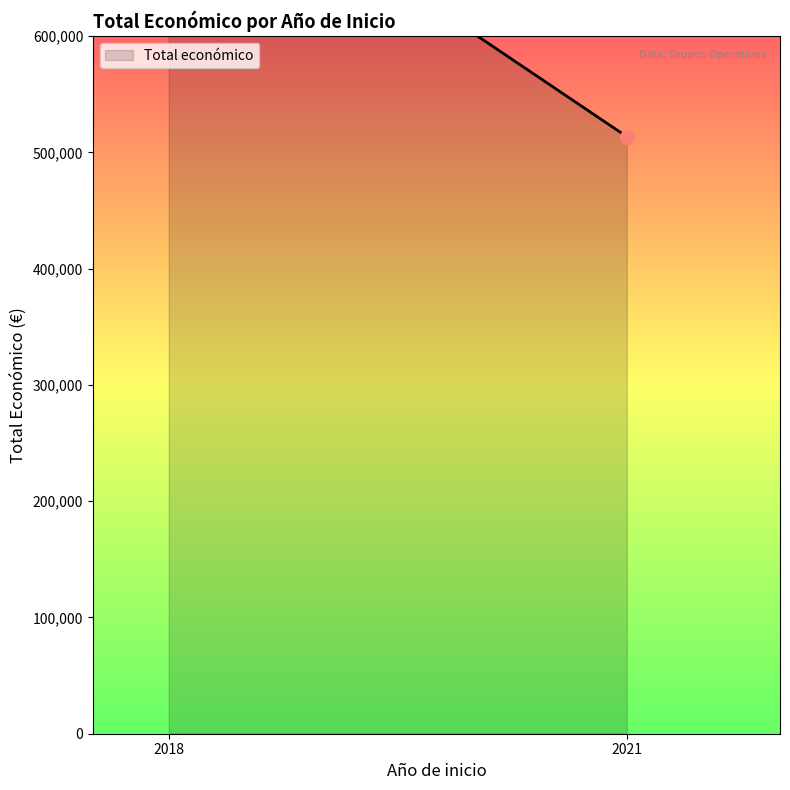

Approximately how many times larger is the value at 2018 (KUBIKA) compared to 2021 (FORESCELTA)?

0.8